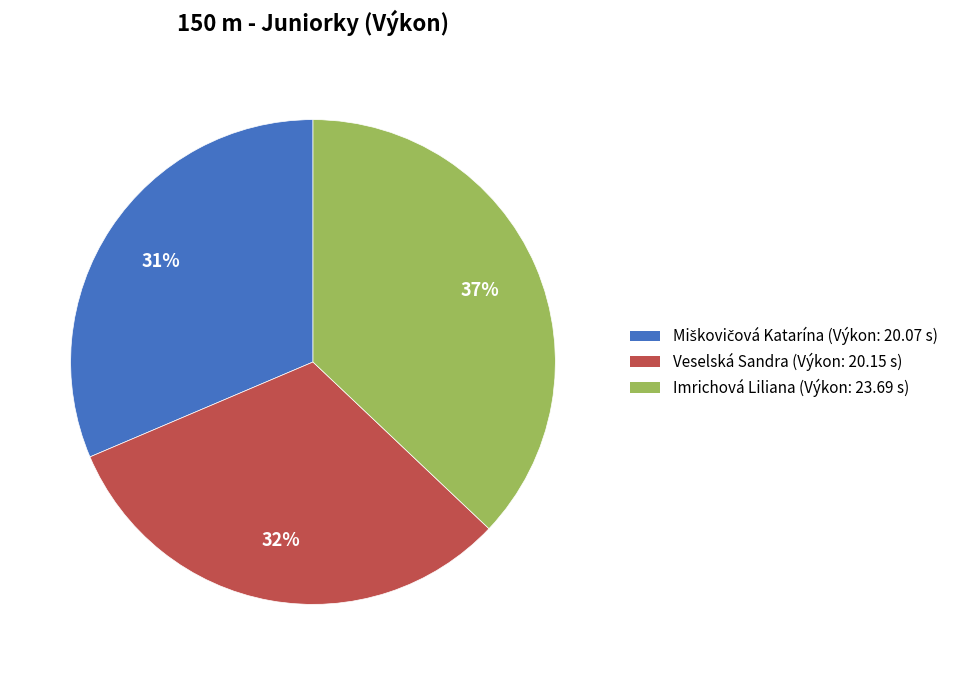

What is the ratio of the value at Imrichová Liliana (Výkon: 23.69 s) to the value at Veselská Sandra (Výkon: 20.15 s)?

1.2